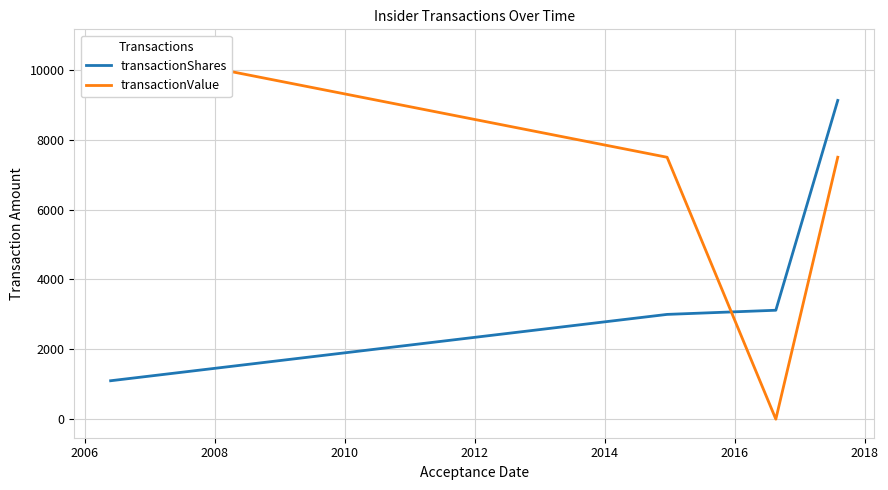

Does the chart have visible grid lines?

Yes